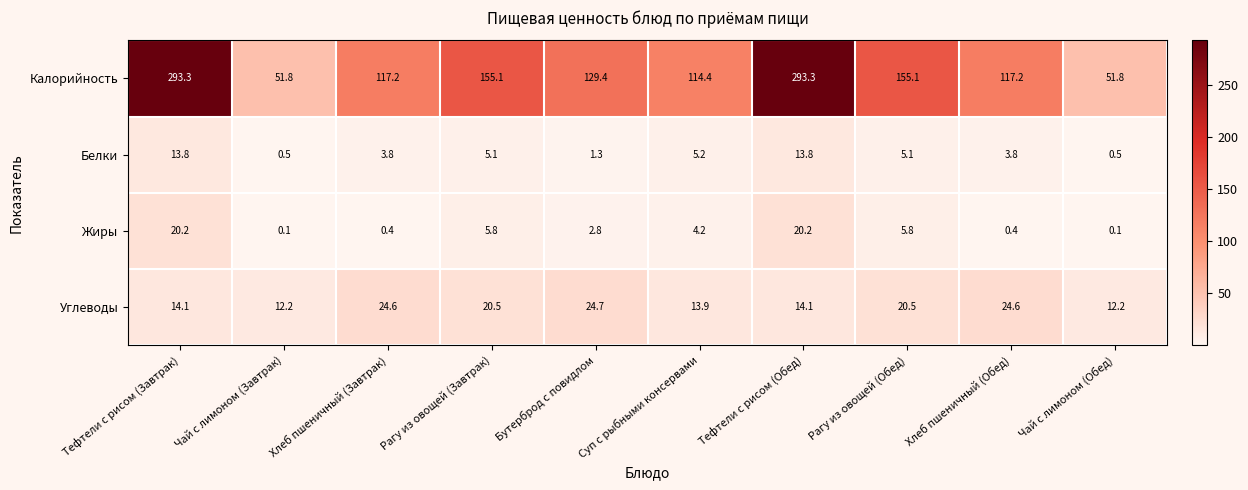

Where does the Углеводы series first go above 20?

Хлеб пшеничный (Завтрак)